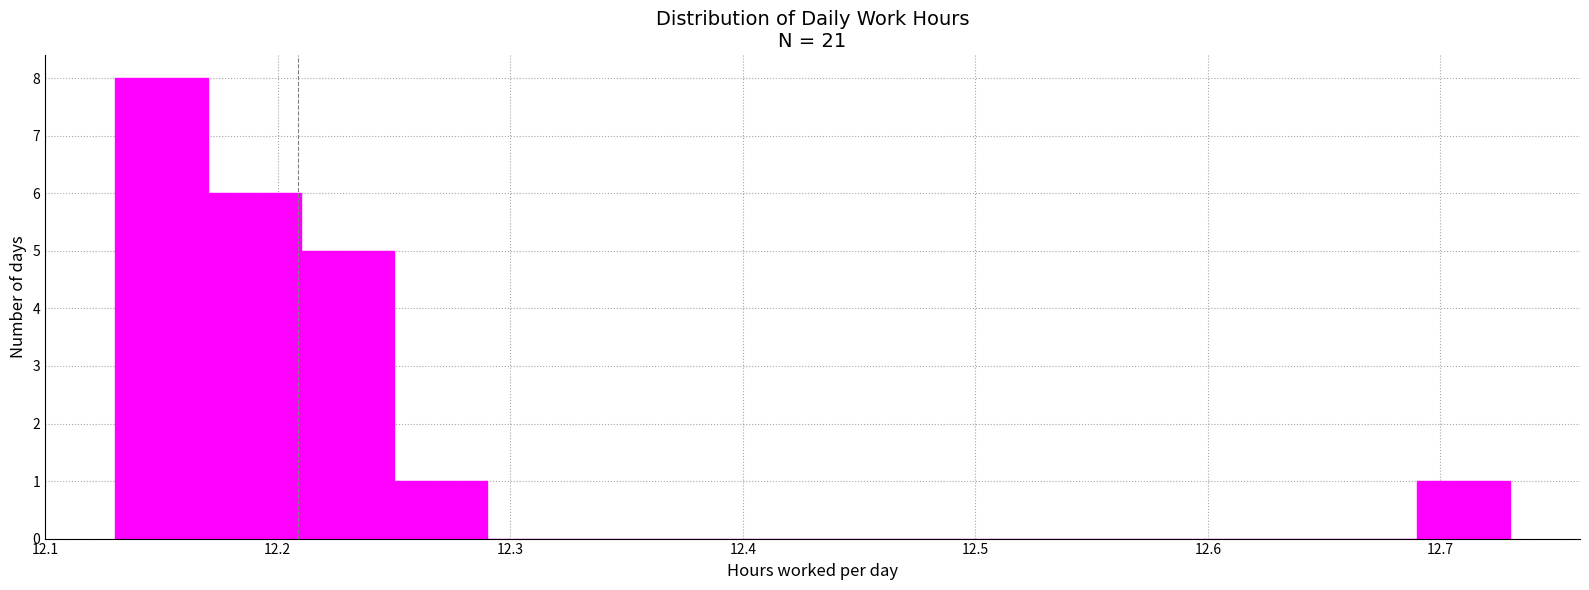

Reading left to right, transcribe this chart: for each bar, give the range it covers on the x-axis and its height. The values are not printed on the chart, so give them approximately, as read against the axis.

12.13 to 12.17: 8
12.17 to 12.21: 6
12.21 to 12.25: 5
12.25 to 12.29: 1
12.29 to 12.33: 0
12.33 to 12.37: 0
12.37 to 12.41: 0
12.41 to 12.45: 0
12.45 to 12.49: 0
12.49 to 12.53: 0
12.53 to 12.57: 0
12.57 to 12.61: 0
12.61 to 12.65: 0
12.65 to 12.69: 0
12.69 to 12.73: 1